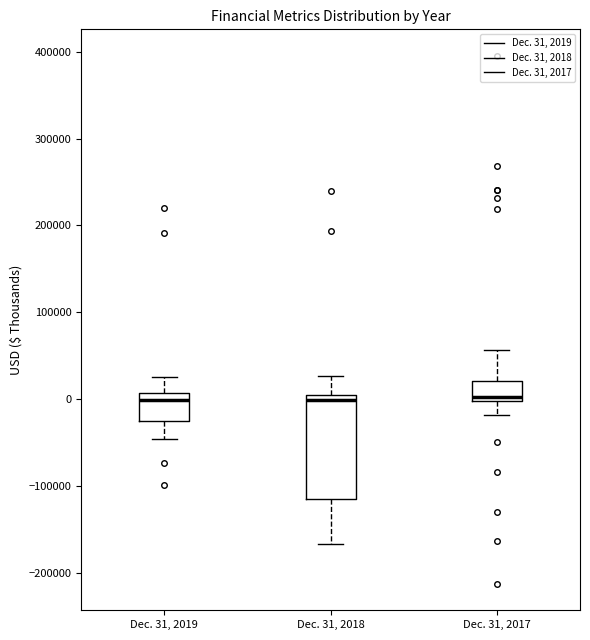

Which box is the tallest, from its lower edge to its upper edge?

Dec. 31, 2018